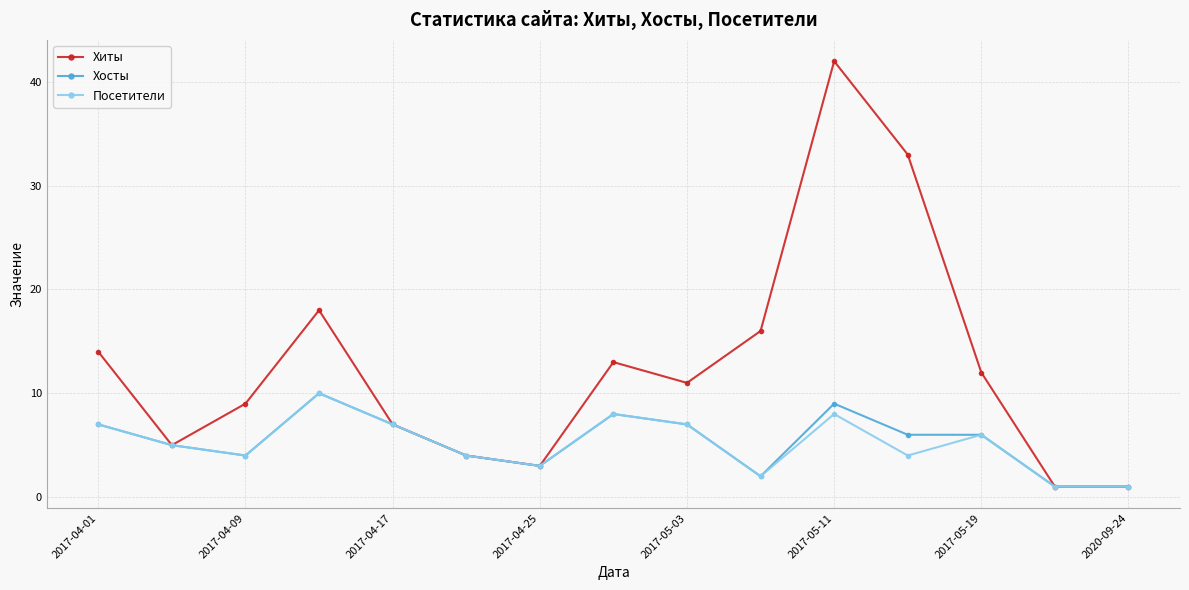

What is the maximum value shown in the chart?

42